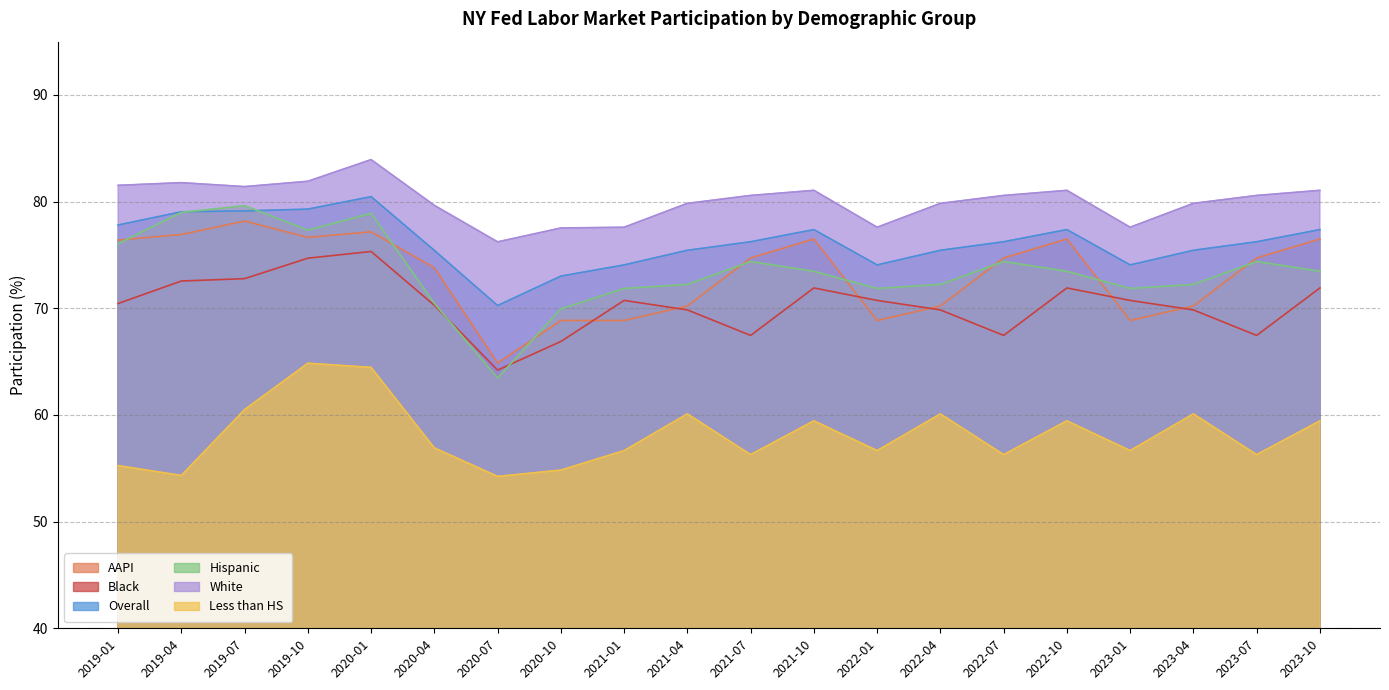

How many values in the Hispanic series are below 73?

9